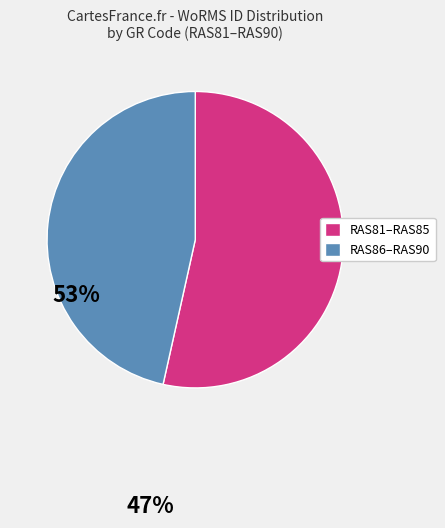

How many segments does this pie chart have?

2